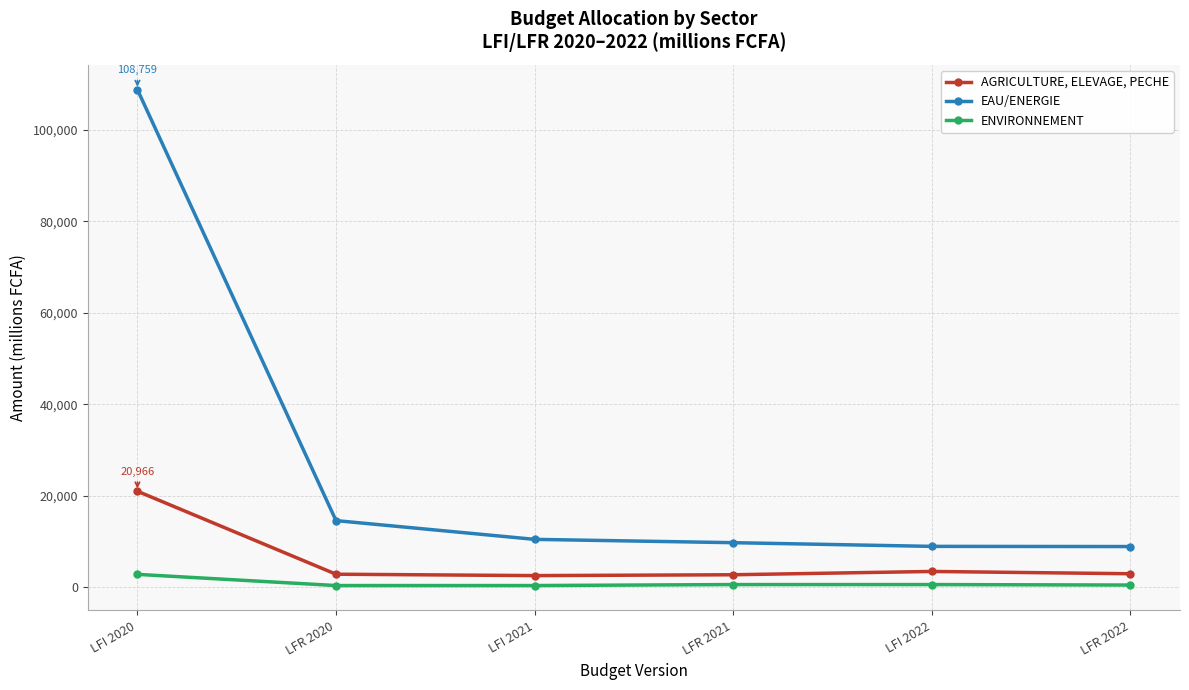

How many lines are shown in the chart?

3